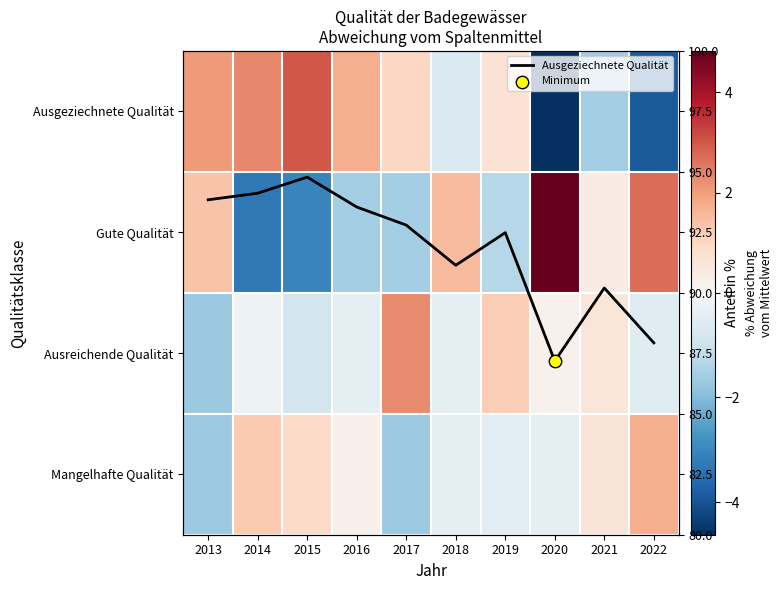

Which series has the largest total across all categories?

Ausgeziechnete Qualität